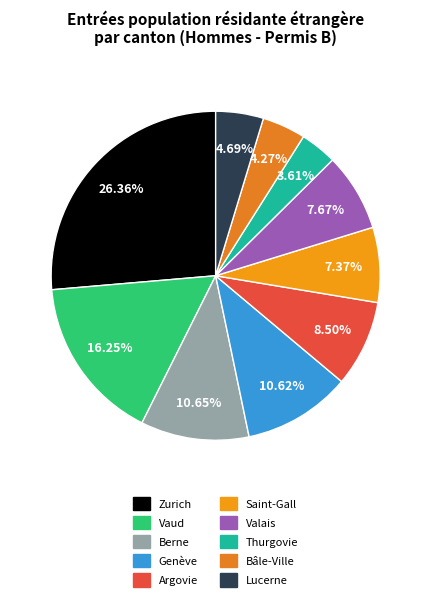

What percentage do Zurich and Saint-Gall together represent?

33.7%